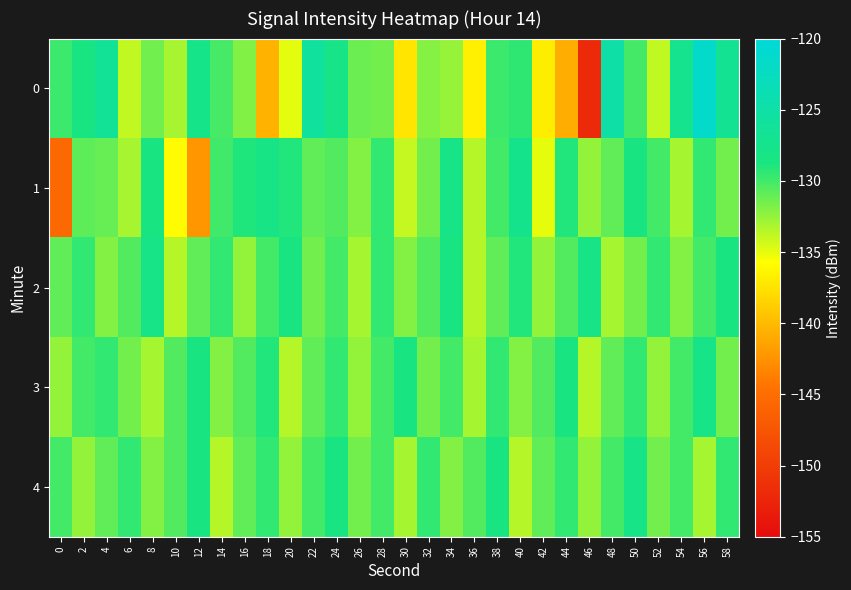

Reading right to left, extract all data points from this chart.

0: 58=-126.9	56=-121.5	54=-127.3	52=-133.9	50=-130.1	48=-125.0	46=-152.0	44=-140.8	42=-136.8	40=-129.4	38=-129.8	36=-136.7	34=-132.6	32=-132.1	30=-137.3	28=-131.5	26=-131.2	24=-128.0	22=-125.8	20=-134.9	18=-140.4	16=-131.9	14=-130.1	12=-127.8	10=-133.1	8=-131.5	6=-133.9	4=-126.5	2=-128.6	0=-129.8
1: 58=-131.5	56=-129.5	54=-133.0	52=-130.0	50=-128.5	48=-131.0	46=-132.5	44=-129.0	42=-135.0	40=-127.5	38=-130.0	36=-133.5	34=-128.0	32=-131.5	30=-134.0	28=-129.5	26=-132.0	24=-130.5	22=-131.0	20=-129.0	18=-128.2	16=-128.9	14=-130.0	12=-142.2	10=-136.0	8=-128.6	6=-133.1	4=-131.1	2=-130.8	0=-145.5
2: 58=-128.5	56=-130.0	54=-132.0	52=-129.5	50=-131.5	48=-133.0	46=-128.0	44=-130.5	42=-132.5	40=-129.0	38=-131.0	36=-133.5	34=-128.5	32=-130.5	30=-132.0	28=-129.5	26=-133.0	24=-130.0	22=-131.5	20=-128.5	18=-130.0	16=-132.5	14=-129.5	12=-131.0	10=-133.5	8=-128.0	6=-130.5	4=-132.0	2=-129.5	0=-131.0
3: 58=-131.5	56=-128.0	54=-130.0	52=-132.5	50=-129.5	48=-131.0	46=-133.5	44=-128.5	42=-130.5	40=-132.0	38=-129.5	36=-133.0	34=-130.0	32=-131.5	30=-128.5	28=-130.0	26=-132.5	24=-129.5	22=-131.0	20=-133.5	18=-129.0	16=-130.5	14=-132.0	12=-128.5	10=-130.5	8=-133.0	6=-131.5	4=-129.5	2=-130.0	0=-132.5
4: 58=-129.5	56=-133.0	54=-130.0	52=-131.5	50=-128.0	48=-130.0	46=-132.5	44=-129.5	42=-131.0	40=-133.5	38=-128.5	36=-130.5	34=-132.0	32=-129.5	30=-133.0	28=-130.0	26=-131.5	24=-128.5	22=-130.0	20=-132.5	18=-129.5	16=-131.0	14=-133.5	12=-128.5	10=-130.5	8=-132.0	6=-129.5	4=-131.0	2=-132.5	0=-130.0